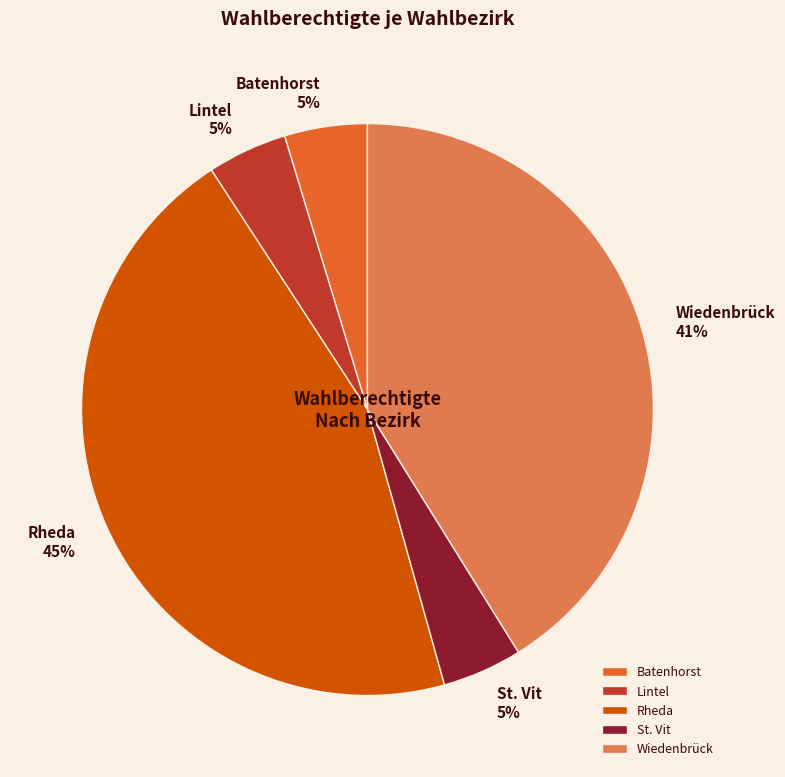

To the nearest percent, what portion does St. Vit represent?

5%